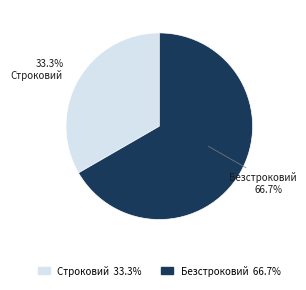

Which slice represents more than half of the pie?

Безстроковий